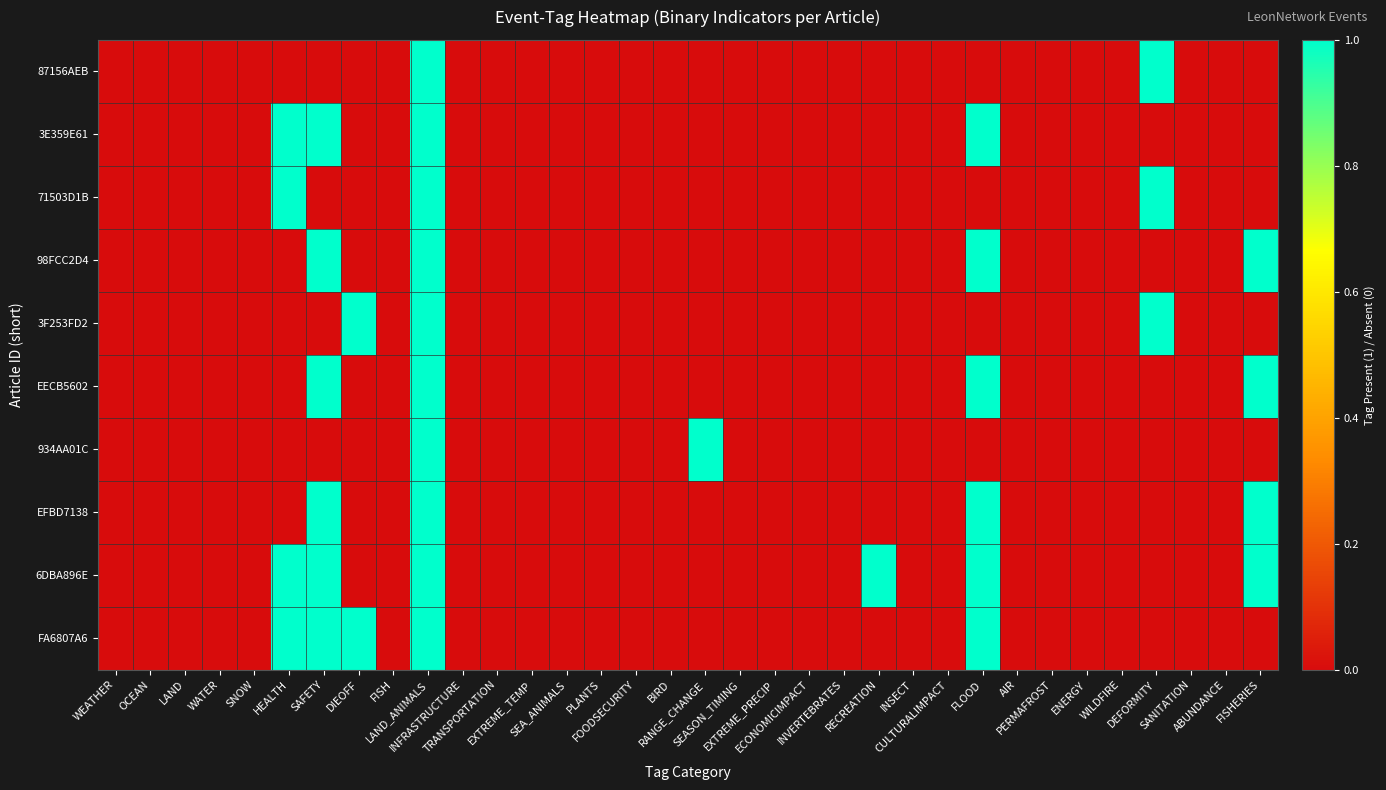

Which series has the widest spread of values?

87156AEB